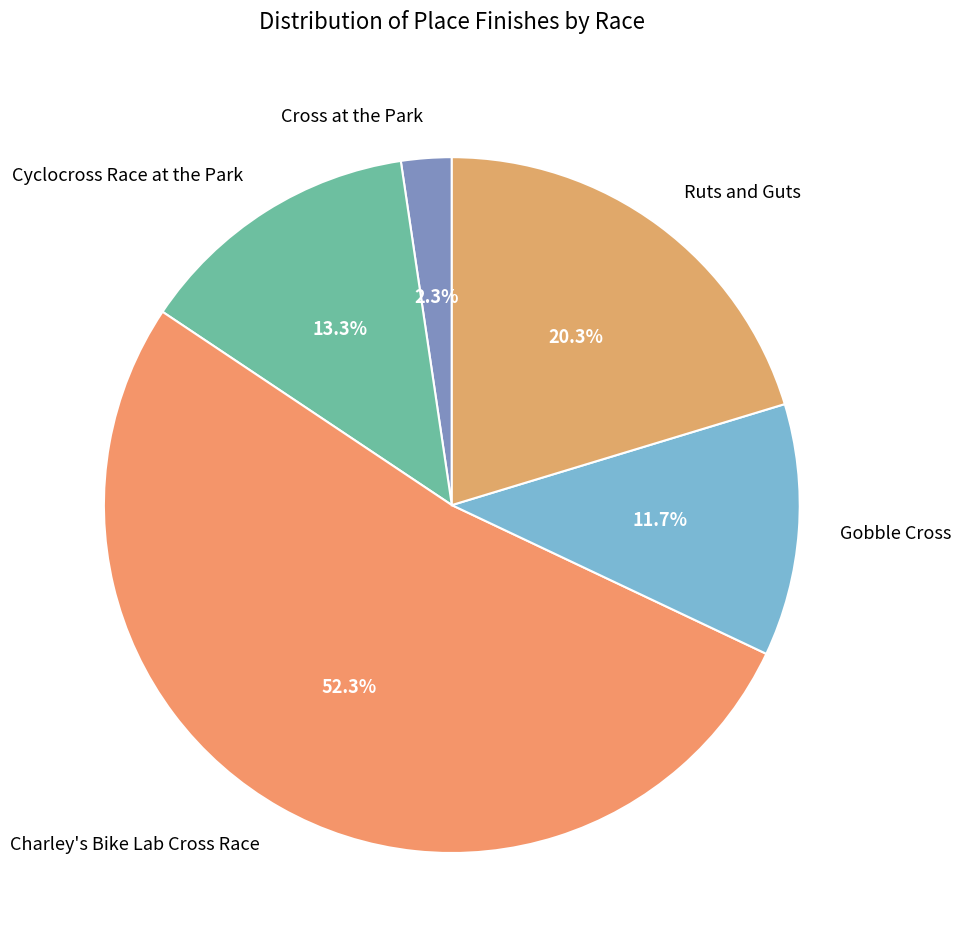

To the nearest percent, what is the difference between the largest and smallest slice percentages?

50%